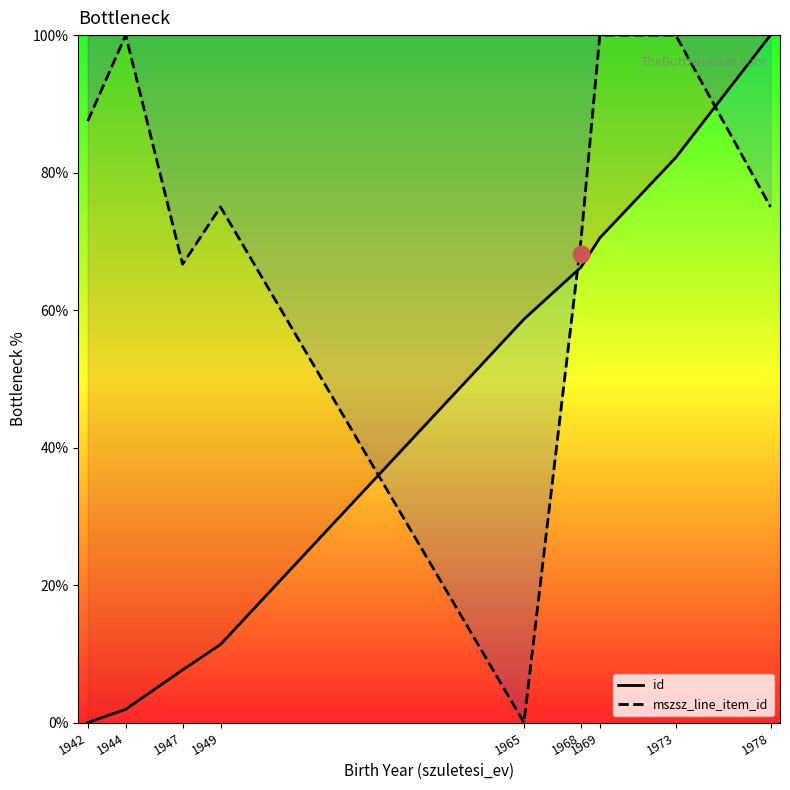

Which series ends up on top after the final intersection of id and mszsz_line_item_id?

id